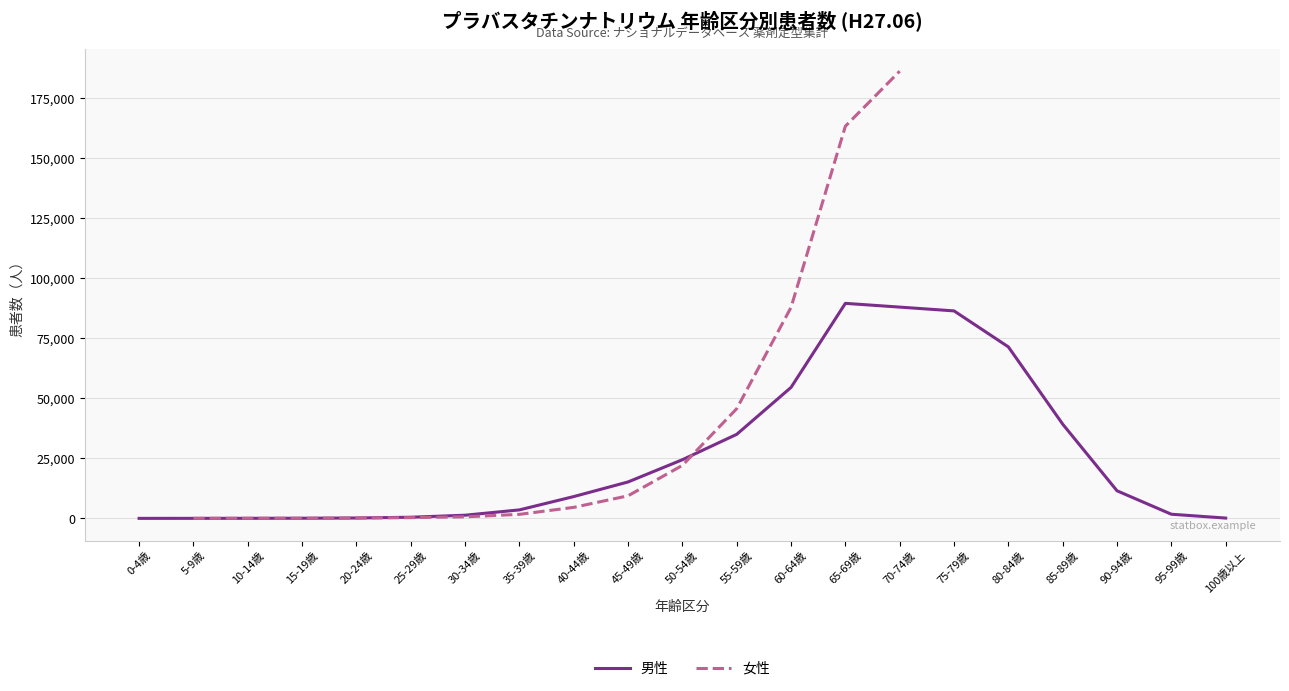

How many positive values does the 女性 series have?

14